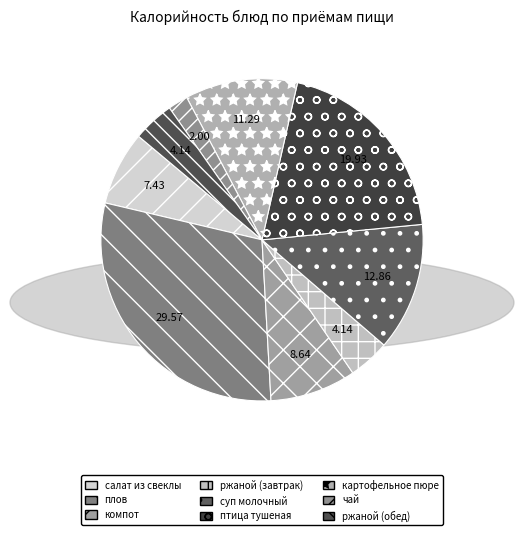

To the nearest percent, what is the average slice percentage?

11%